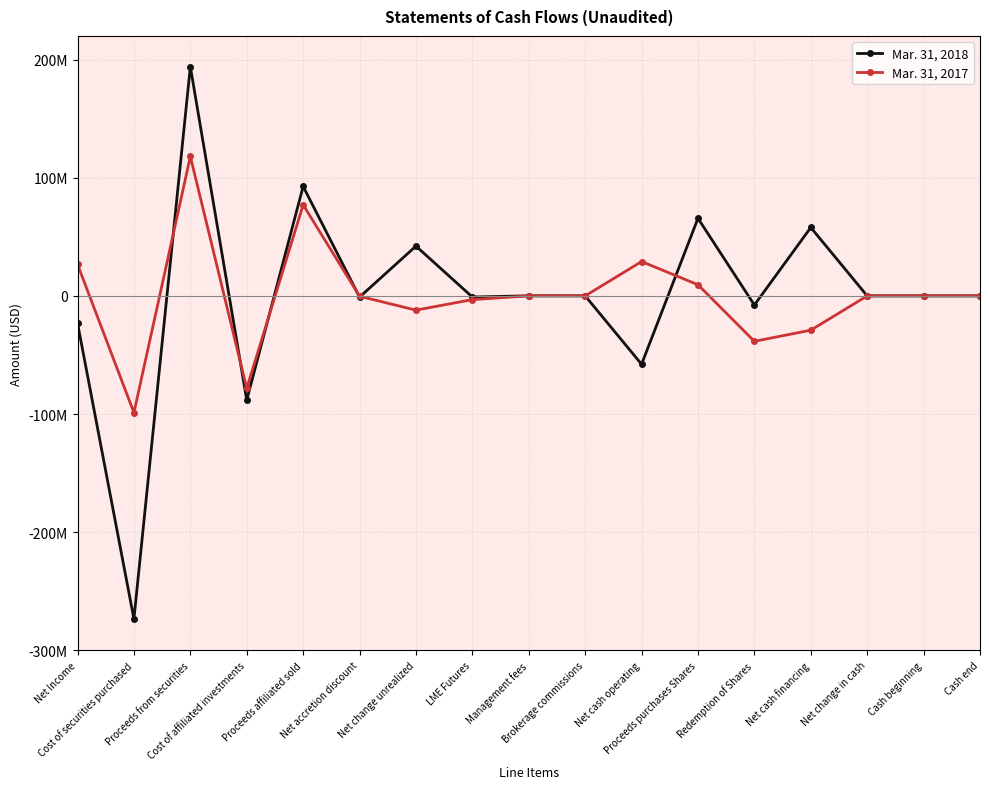

Where does the Mar. 31, 2018 series first go above 0?

Proceeds from securities